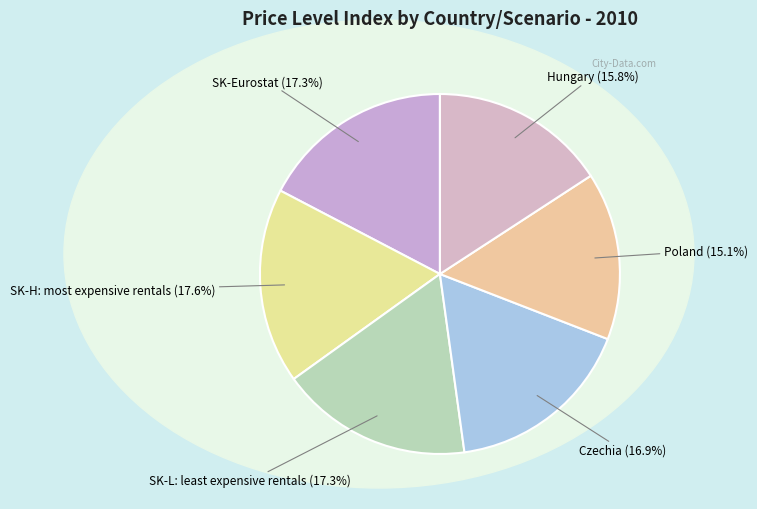

Does any single category account for the majority?

No